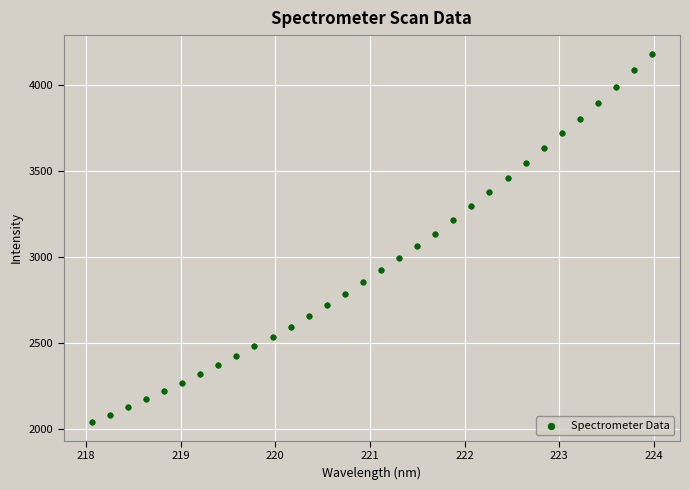

What is the range of X values (max minus min)?

5.9